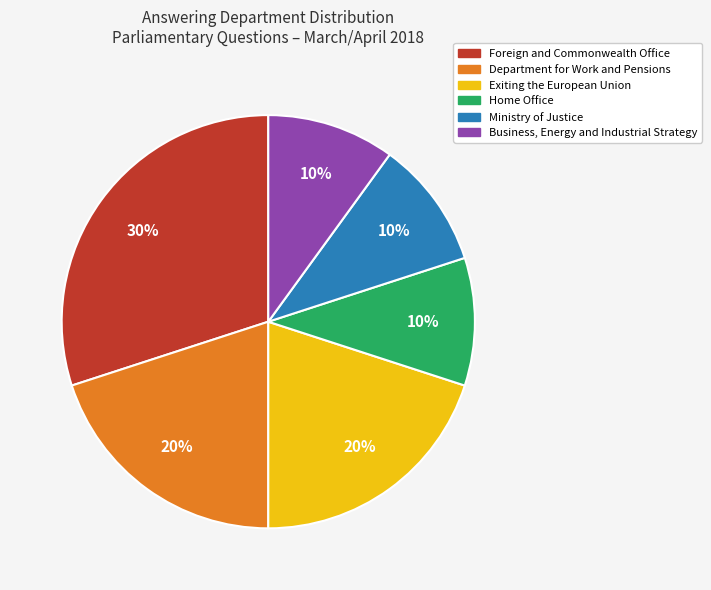

To the nearest percent, what is the average slice percentage?

17%